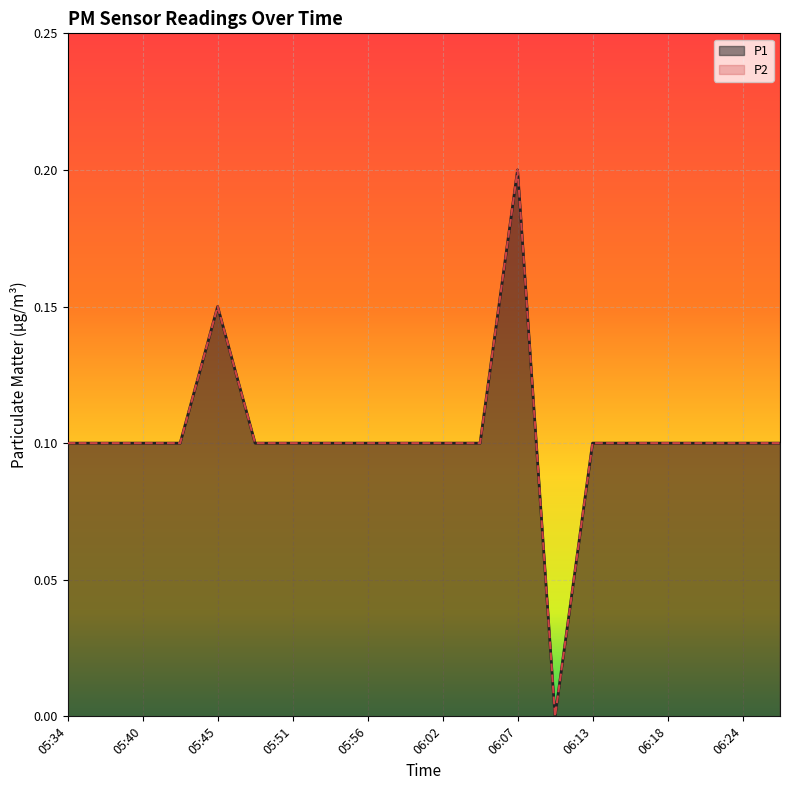

Reading left to right, list all the values displayed in this chart.

P1: 05:34=0.1	05:37=0.1	05:40=0.1	05:42=0.1	05:45=0.1	05:48=0.1	05:51=0.1	05:53=0.1	05:56=0.1	05:59=0.1	06:02=0.1	06:04=0.1	06:07=0.2	06:10=0.0	06:13=0.1	06:15=0.1	06:18=0.1	06:21=0.1	06:24=0.1	06:26=0.1
P2: 05:34=0.1	05:37=0.1	05:40=0.1	05:42=0.1	05:45=0.1	05:48=0.1	05:51=0.1	05:53=0.1	05:56=0.1	05:59=0.1	06:02=0.1	06:04=0.1	06:07=0.2	06:10=0.0	06:13=0.1	06:15=0.1	06:18=0.1	06:21=0.1	06:24=0.1	06:26=0.1